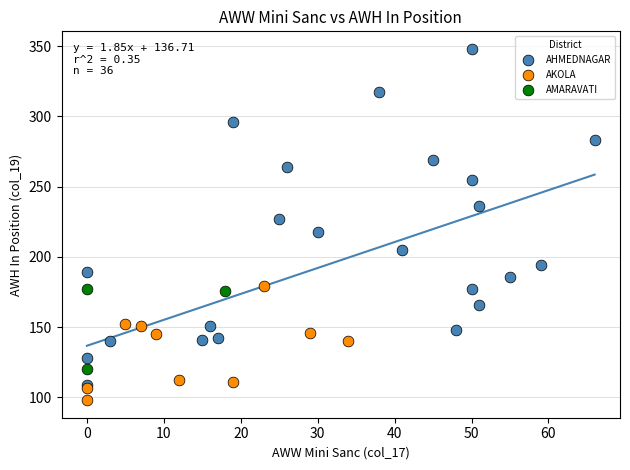

Which series has the widest spread of Y values?

AHMEDNAGAR